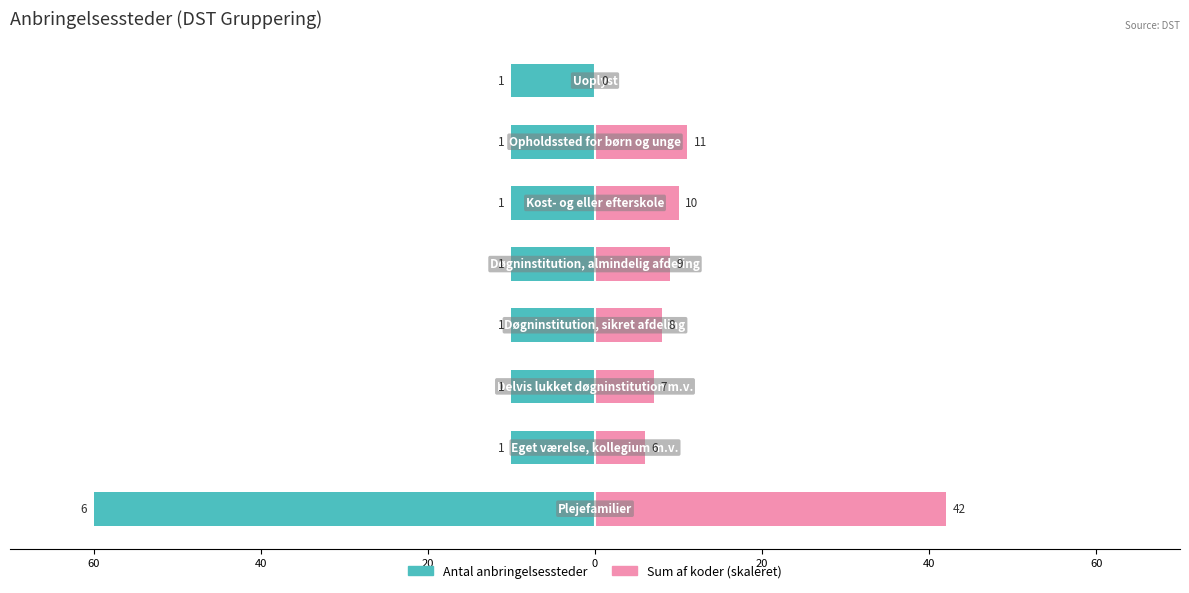

How many groups of bars are there?

8